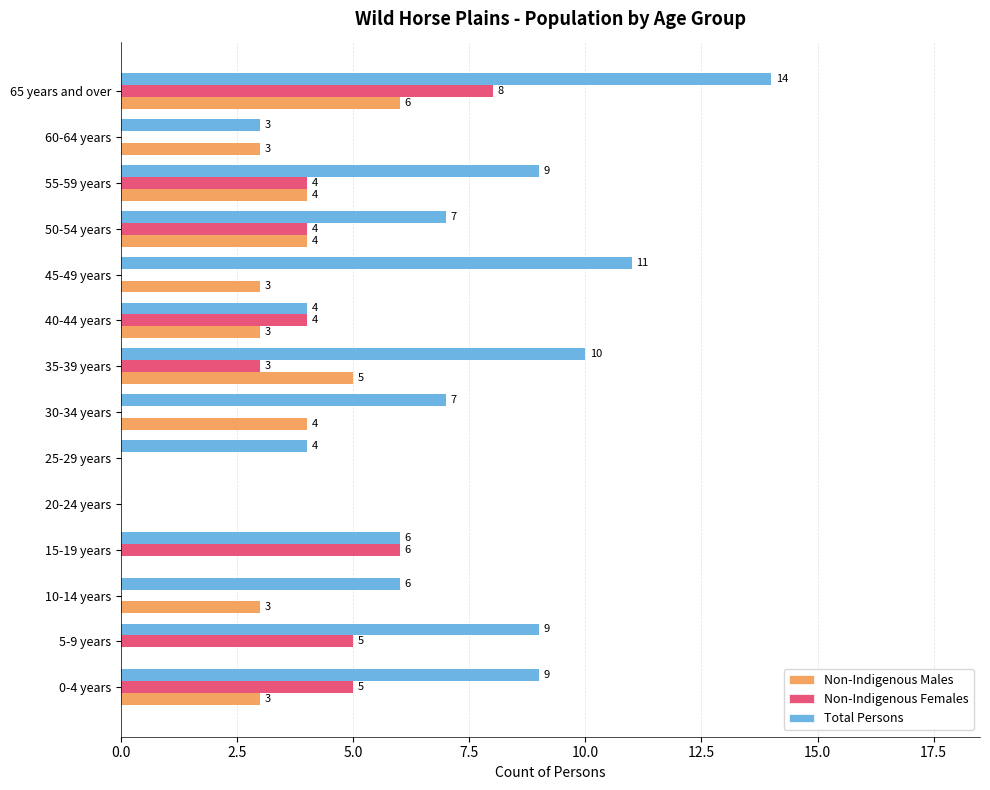

What is the sum of the Non-Indigenous Males values at 60-64 years and 65 years and over?

9